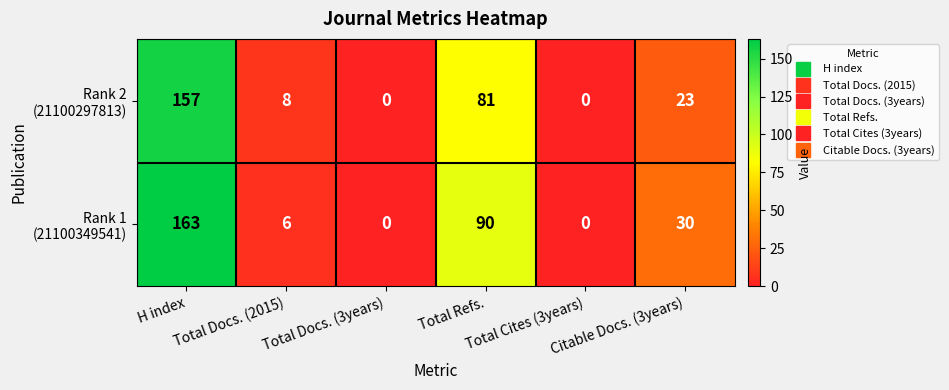

How many distinct data groups are displayed?

2